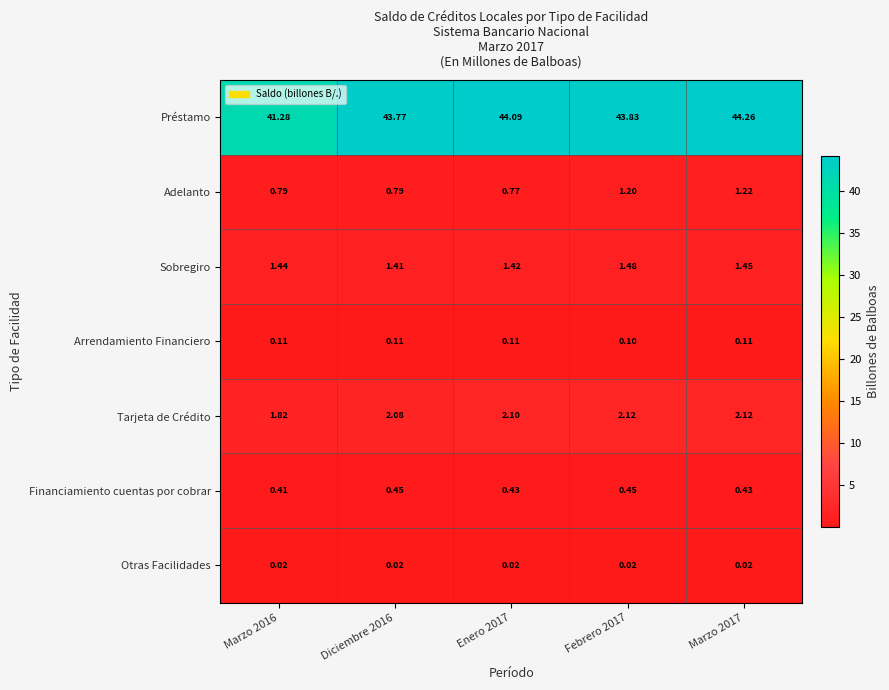

Rank the series by their maximum value, from highest to lowest.

Préstamo, Tarjeta de Crédito, Sobregiro, Adelanto, Financiamiento cuentas por cobrar, Arrendamiento Financiero, Otras Facilidades